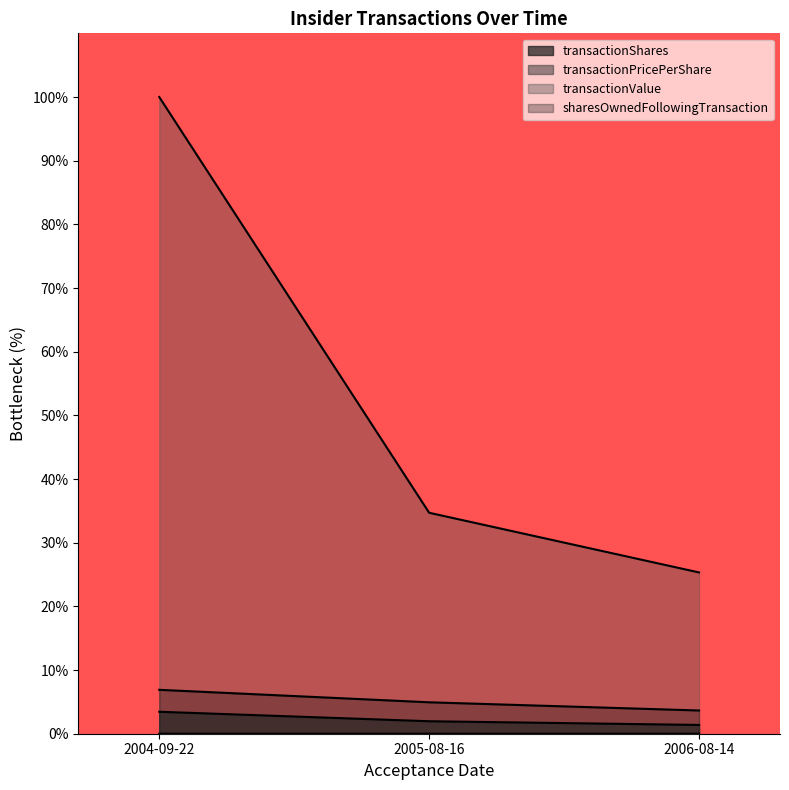

Reading right to left, list all the values displayed in this chart.

transactionShares: 2006-08-14=1.4	2005-08-16=2.0	2004-09-22=3.4
transactionPricePerShare: 2006-08-14=0.0	2005-08-16=0.0	2004-09-22=0.0
transactionValue: 2006-08-14=25.3	2005-08-16=34.7	2004-09-22=100.0
sharesOwnedFollowingTransaction: 2006-08-14=3.6	2005-08-16=4.9	2004-09-22=6.9